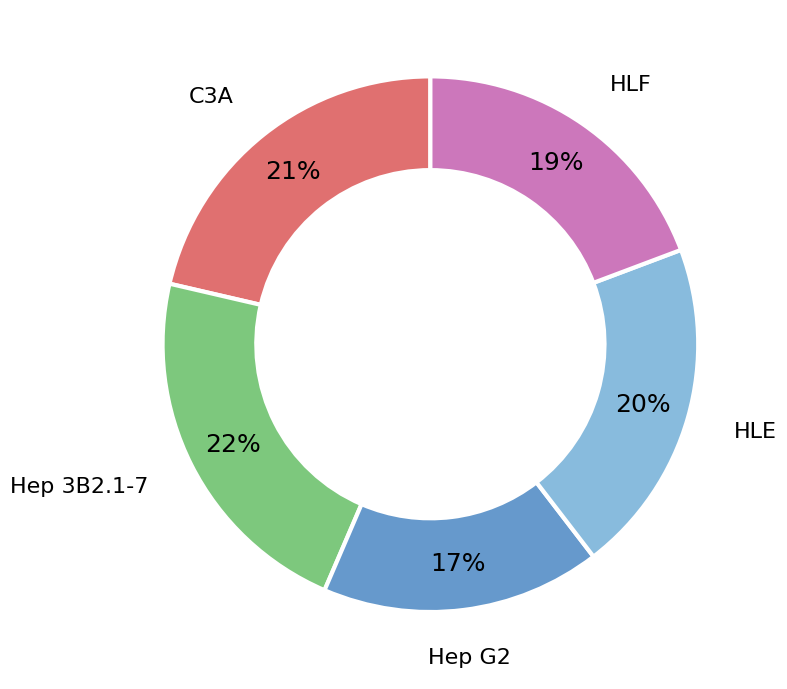

To the nearest percent, what is the average slice percentage?

20%